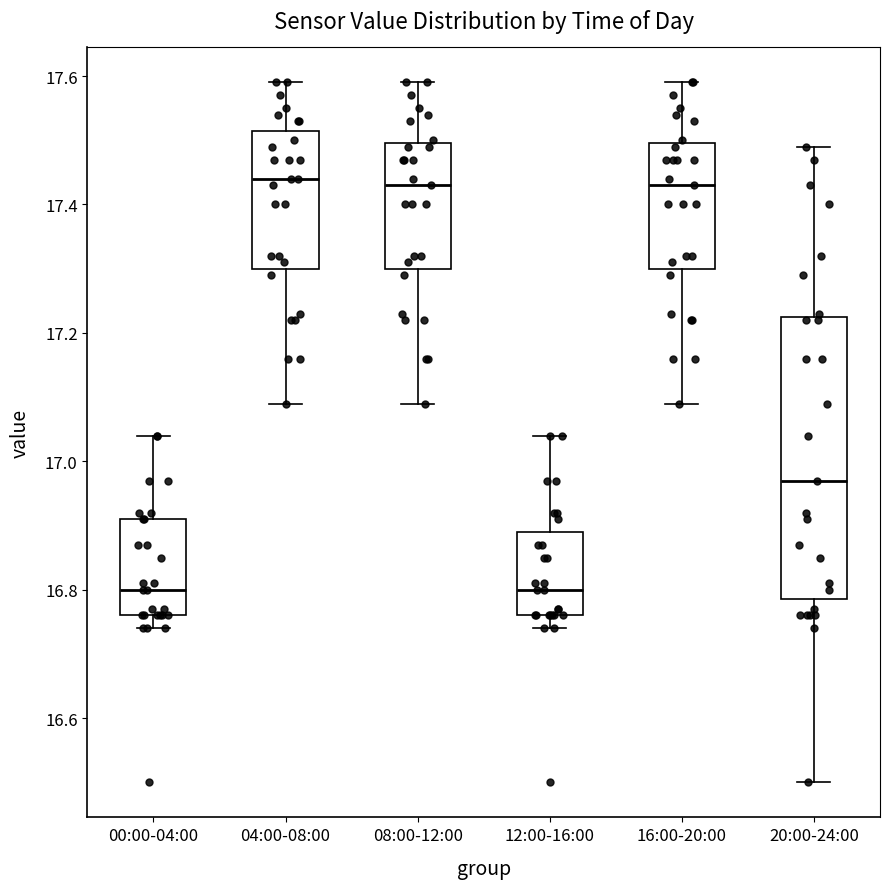

Reading left to right, transcribe this box plot: for each box, give where its median line is, the range the box spans, and where its two whiskers end, as read against the y-axis. The values are not printed on the chart, so give them approximately, as read against the axis.

00:00-04:00: median 16.80, box 16.76 to 16.92, whiskers 16.74 to 17.04
04:00-08:00: median 17.44, box 17.30 to 17.52, whiskers 17.10 to 17.60
08:00-12:00: median 17.44, box 17.30 to 17.50, whiskers 17.10 to 17.60
12:00-16:00: median 16.80, box 16.76 to 16.90, whiskers 16.74 to 17.04
16:00-20:00: median 17.44, box 17.30 to 17.50, whiskers 17.10 to 17.60
20:00-24:00: median 16.98, box 16.78 to 17.22, whiskers 16.50 to 17.50